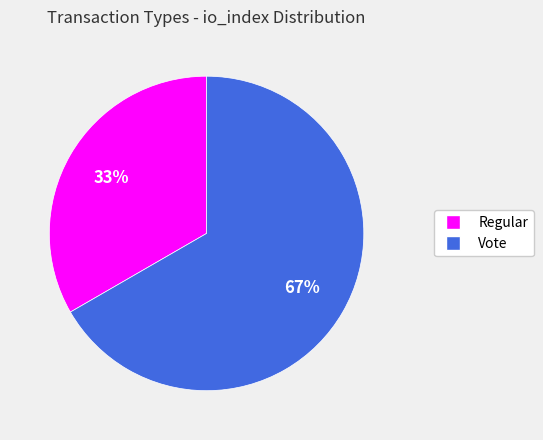

Do Regular and Vote together represent more than half of the pie?

Yes